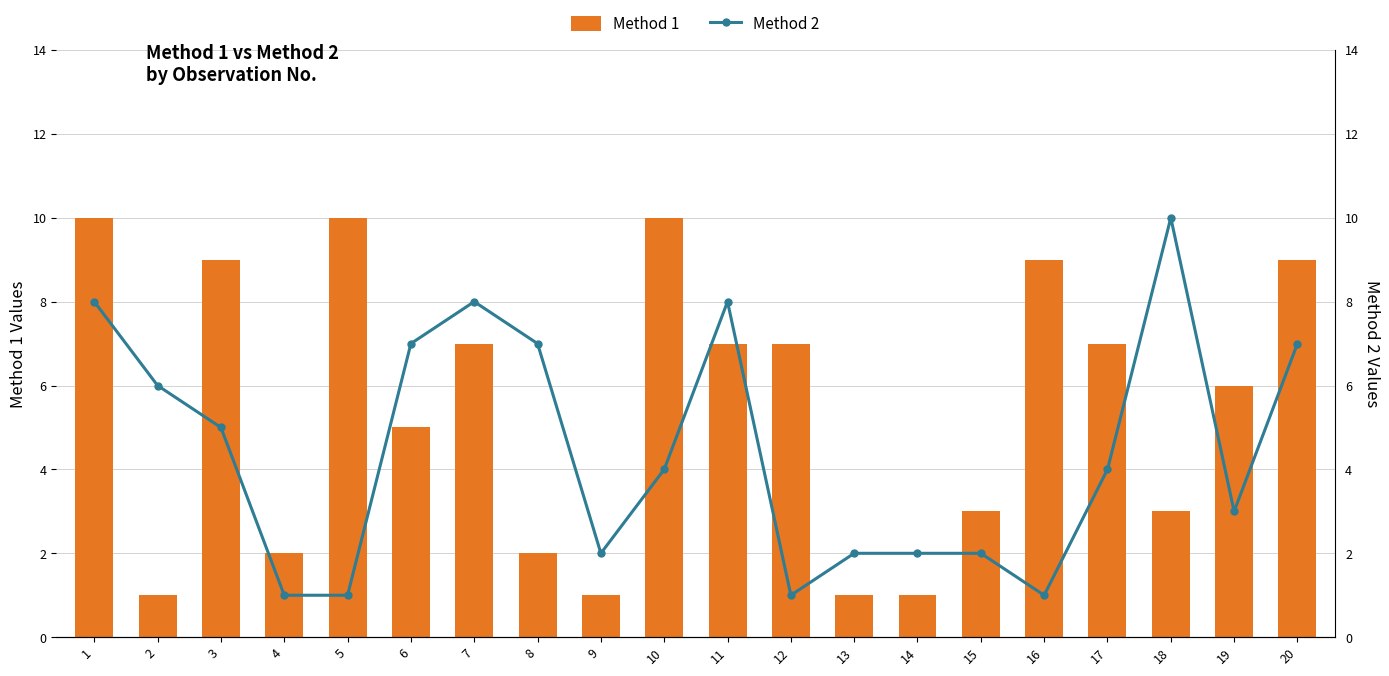

What is the average value of the Method 2 series?

4